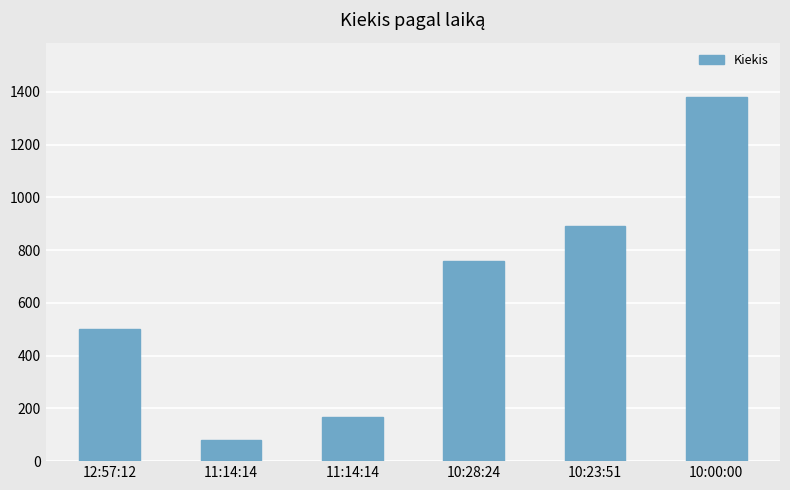

The value at 10:00:00 is 1380. True or false?

True